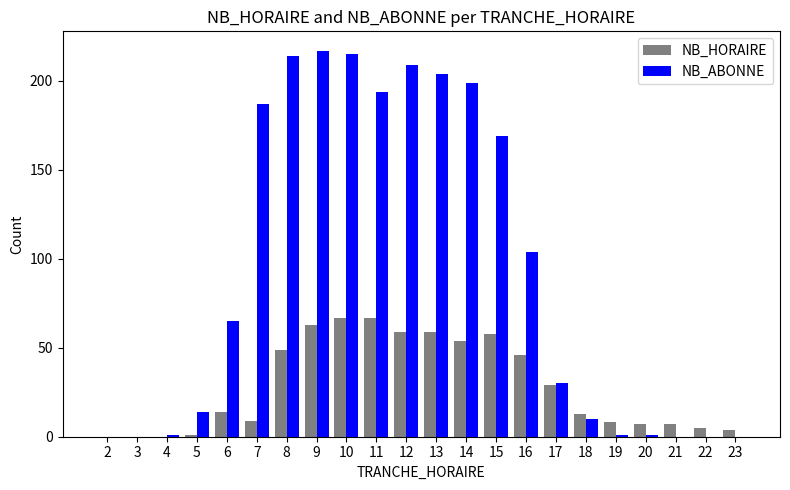

Is the value of NB_HORAIRE at 5 greater than the value of NB_ABONNE at 16?

No